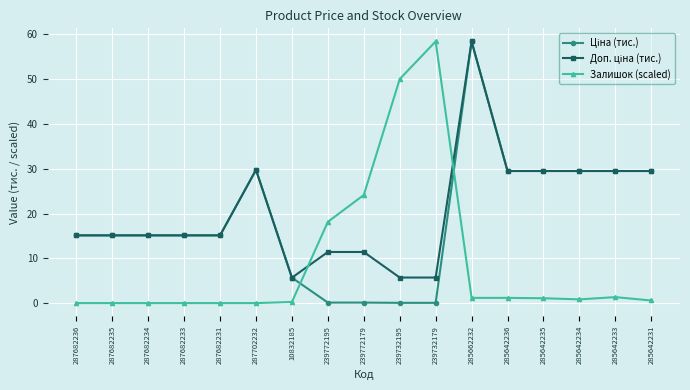

True or false: Залишок (scaled) has a value of 28.5 at 239772195.

False